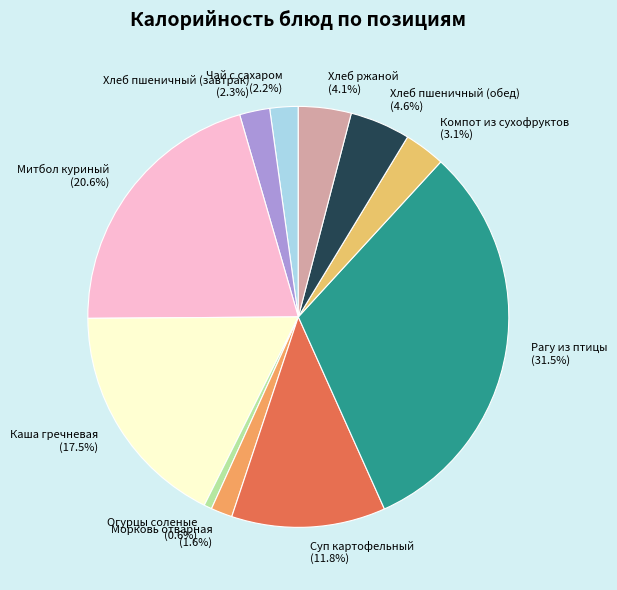

Combined, do Хлеб пшеничный (завтрак) and Каша гречневая account for over 50%?

No